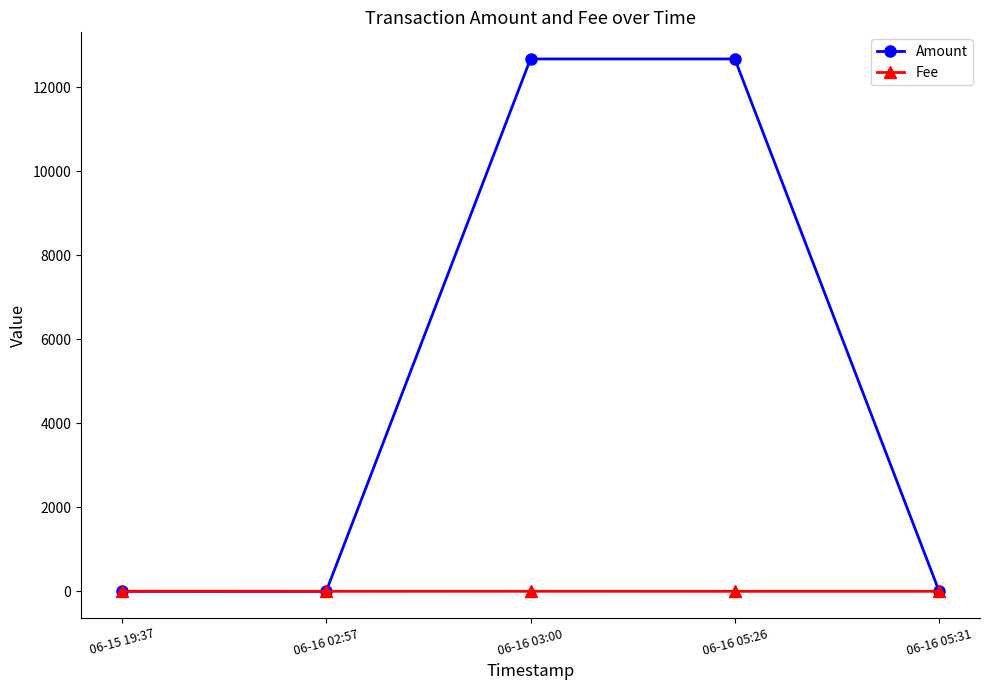

Between 06-15 19:37 and 06-16 03:00, which series saw the biggest shift?

Amount